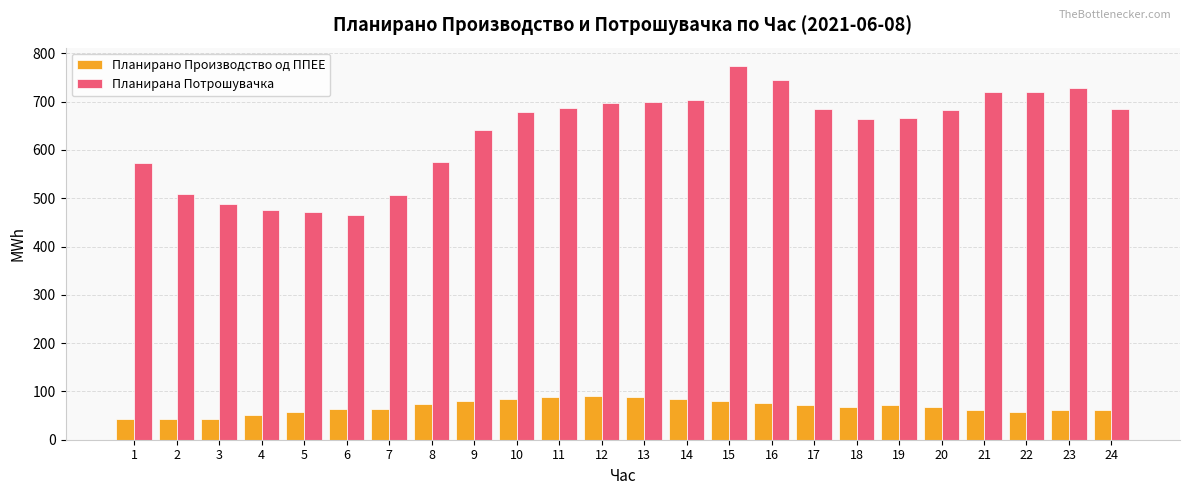

What is the difference between the Планирана Потрошувачка values at 4 and 3?

12.5